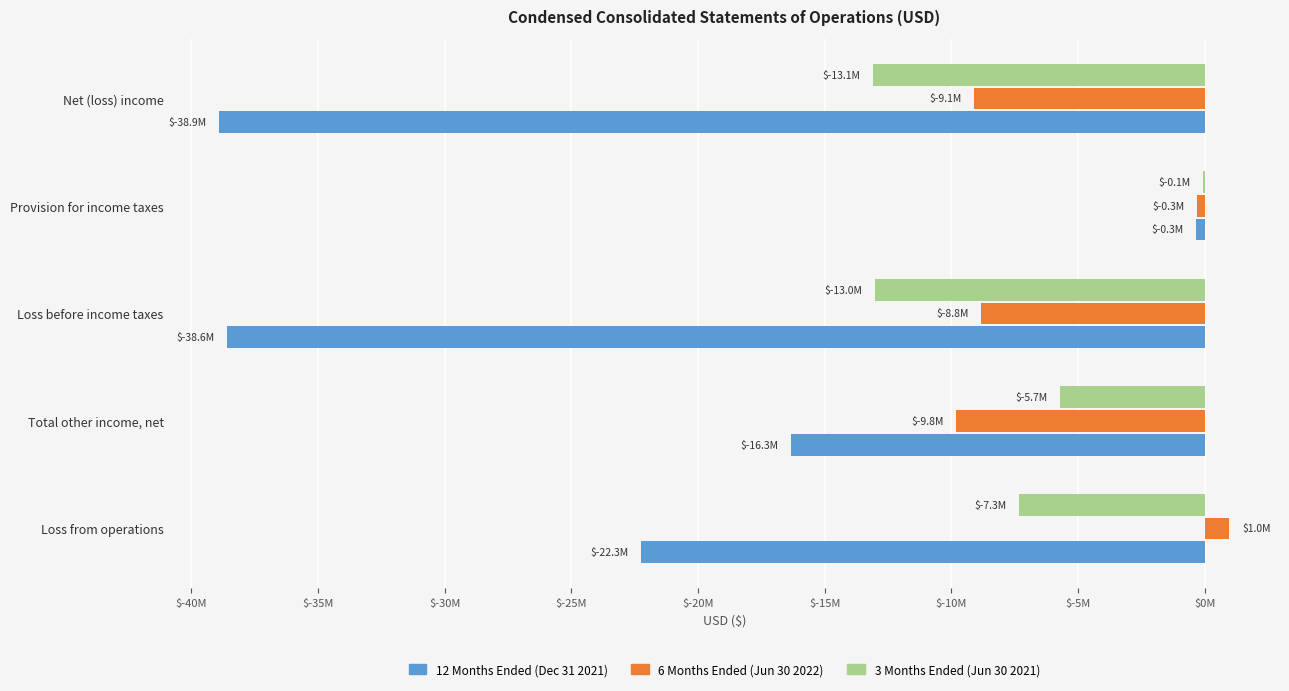

At which label does 3 Months Ended (Jun 30 2021) reach its peak?

Provision for income taxes